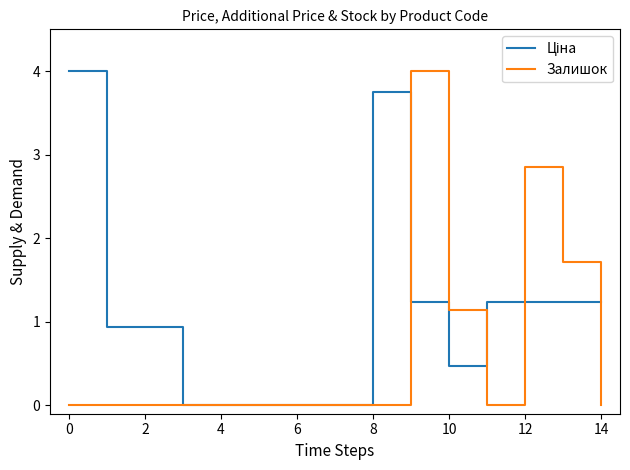

What is the maximum value for Залишок?

4.0